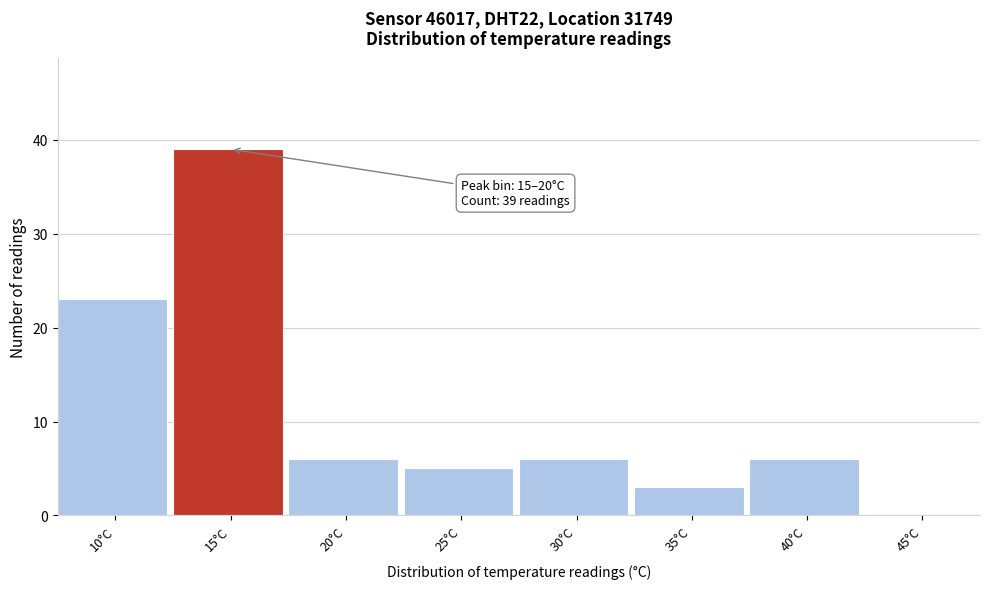

Reading left to right, list all the values displayed in this chart.

10°C=23	15°C=39	20°C=6	25°C=5	30°C=6	35°C=3	40°C=6	45°C=0